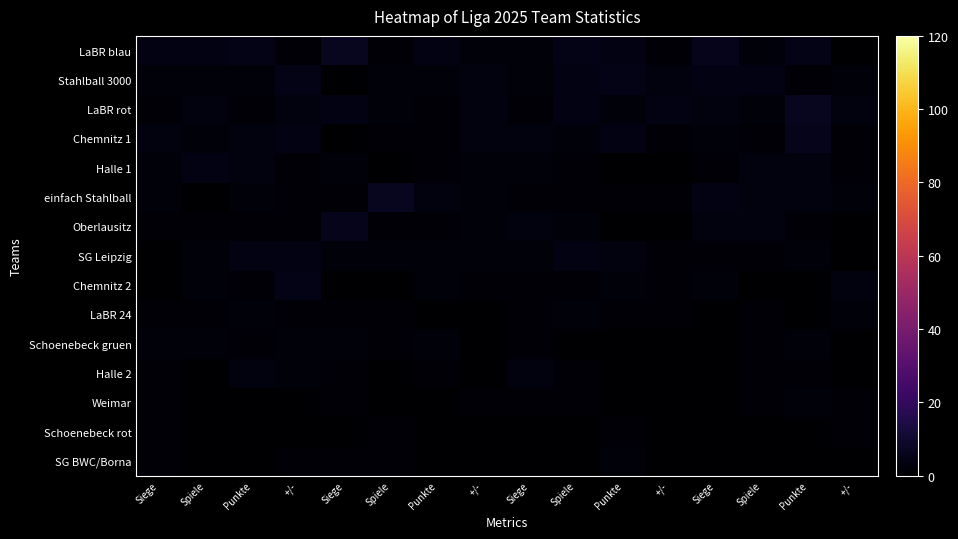

Reading right to left, extract all data points from this chart.

LaBR blau: +/-=0	Punkte=5	Spiele=2	Siege=6	+/-=1	Punkte=4	Spiele=5	Siege=2	+/-=2	Punkte=4	Spiele=1	Siege=7	+/-=1	Punkte=5	Spiele=4	Siege=4
Stahlball 3000: +/-=2	Punkte=1	Spiele=4	Siege=4	+/-=3	Punkte=5	Spiele=4	Siege=2	+/-=3	Punkte=2	Spiele=2	Siege=0	+/-=5	Punkte=2	Spiele=2	Siege=2
LaBR rot: +/-=3	Punkte=7	Spiele=2	Siege=3	+/-=4	Punkte=2	Spiele=4	Siege=1	+/-=3	Punkte=1	Spiele=2	Siege=4	+/-=3	Punkte=1	Spiele=3	Siege=1
Chemnitz 1: +/-=1	Punkte=6	Spiele=1	Siege=2	+/-=1	Punkte=4	Spiele=2	Siege=3	+/-=3	Punkte=1	Spiele=1	Siege=0	+/-=4	Punkte=3	Spiele=2	Siege=3
Halle 1: +/-=1	Punkte=3	Spiele=3	Siege=1	+/-=0	Punkte=0	Spiele=1	Siege=2	+/-=2	Punkte=1	Spiele=0	Siege=2	+/-=1	Punkte=3	Spiele=4	Siege=2
einfach Stahlball: +/-=2	Punkte=3	Spiele=3	Siege=4	+/-=1	Punkte=1	Spiele=1	Siege=1	+/-=2	Punkte=3	Spiele=7	Siege=1	+/-=1	Punkte=2	Spiele=0	Siege=2
Oberlausitz: +/-=0	Punkte=1	Spiele=3	Siege=3	+/-=0	Punkte=0	Spiele=2	Siege=3	+/-=2	Punkte=1	Spiele=1	Siege=6	+/-=1	Punkte=1	Spiele=1	Siege=1
SG Leipzig: +/-=0	Punkte=2	Spiele=1	Siege=1	+/-=1	Punkte=3	Spiele=4	Siege=2	+/-=2	Punkte=2	Spiele=2	Siege=2	+/-=4	Punkte=4	Spiele=2	Siege=0
Chemnitz 2: +/-=3	Punkte=0	Spiele=0	Siege=2	+/-=1	Punkte=2	Spiele=1	Siege=1	+/-=1	Punkte=2	Spiele=0	Siege=0	+/-=5	Punkte=1	Spiele=2	Siege=0
LaBR 24: +/-=2	Punkte=0	Spiele=1	Siege=0	+/-=1	Punkte=1	Spiele=2	Siege=1	+/-=0	Punkte=0	Spiele=1	Siege=1	+/-=1	Punkte=2	Spiele=1	Siege=1
Schoenebeck gruen: +/-=0	Punkte=2	Spiele=1	Siege=0	+/-=0	Punkte=0	Spiele=0	Siege=1	+/-=0	Punkte=2	Spiele=1	Siege=2	+/-=2	Punkte=1	Spiele=2	Siege=2
Halle 2: +/-=0	Punkte=1	Spiele=1	Siege=0	+/-=0	Punkte=0	Spiele=1	Siege=3	+/-=0	Punkte=1	Spiele=0	Siege=1	+/-=2	Punkte=3	Spiele=0	Siege=1
Weimar: +/-=1	Punkte=2	Spiele=1	Siege=0	+/-=0	Punkte=0	Spiele=1	Siege=1	+/-=1	Punkte=0	Spiele=0	Siege=1	+/-=0	Punkte=0	Spiele=0	Siege=1
Schoenebeck rot: +/-=1	Punkte=0	Spiele=0	Siege=0	+/-=0	Punkte=1	Spiele=0	Siege=0	+/-=0	Punkte=0	Spiele=1	Siege=0	+/-=0	Punkte=0	Spiele=0	Siege=1
SG BWC/Borna: +/-=0	Punkte=0	Spiele=0	Siege=0	+/-=0	Punkte=2	Spiele=0	Siege=0	+/-=0	Punkte=0	Spiele=1	Siege=1	+/-=1	Punkte=0	Spiele=0	Siege=1